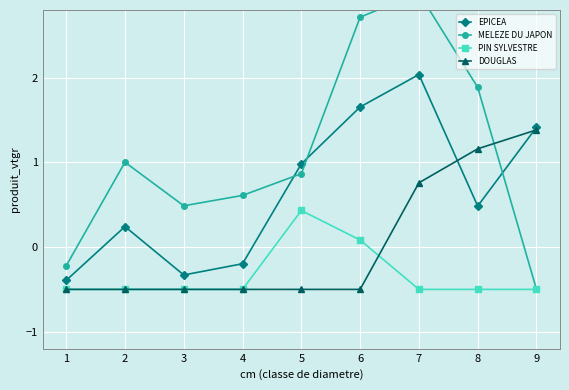

Which series has the largest range (max minus min)?

MELEZE DU JAPON